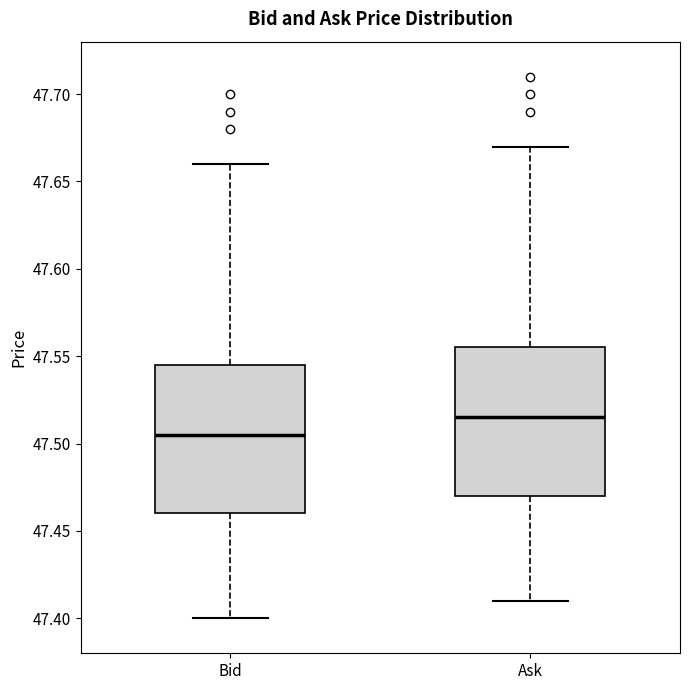

Where is the upper edge of the box for Ask on the y-axis? The values are not printed on the chart, so give them approximately, as read against the axis.

47.555